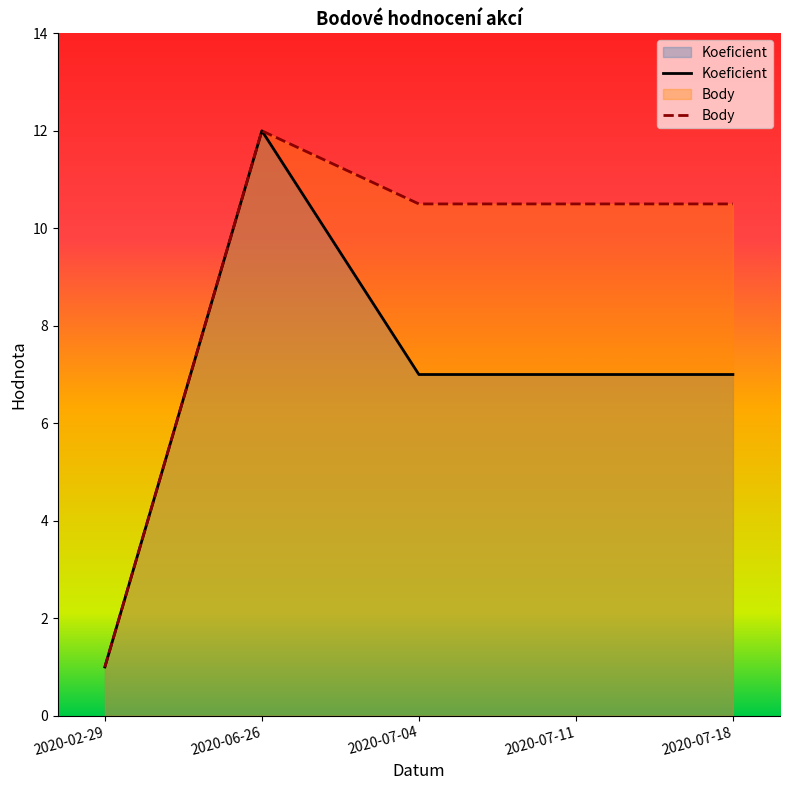

Reading left to right, transcribe all the data shown in this chart.

Koeficient: 1.0	12.0	7.0	7.0	7.0
Body: 1.0	12.0	10.5	10.5	10.5